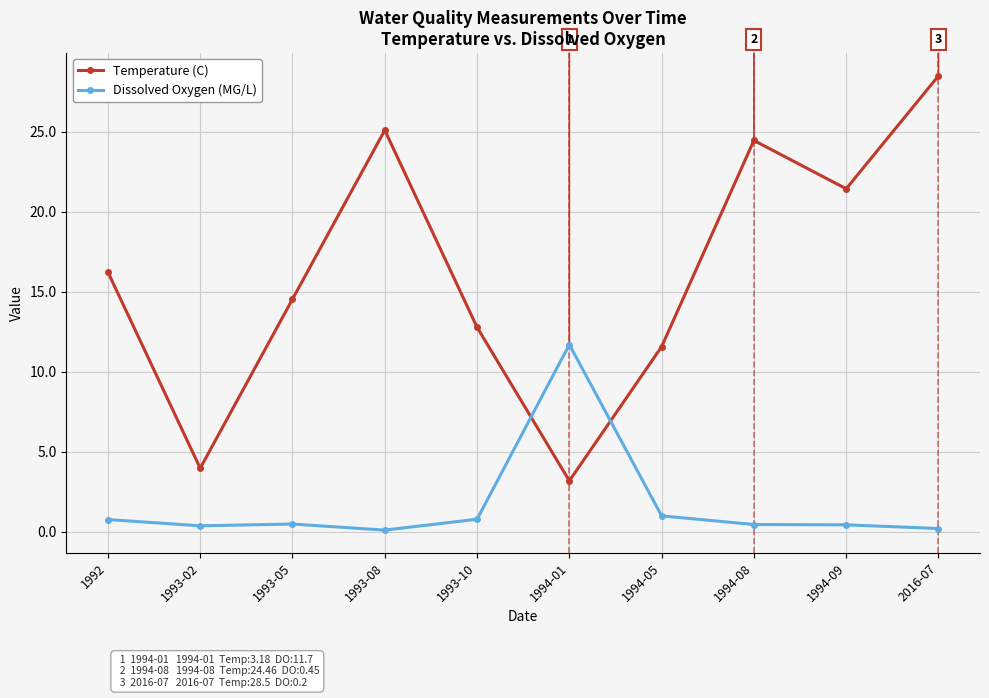

Rank the categories by Temperature (C) value from lowest to highest.

1994-01, 1993-02, 1994-05, 1993-10, 1993-05, 1992, 1994-09, 1994-08, 1993-08, 2016-07